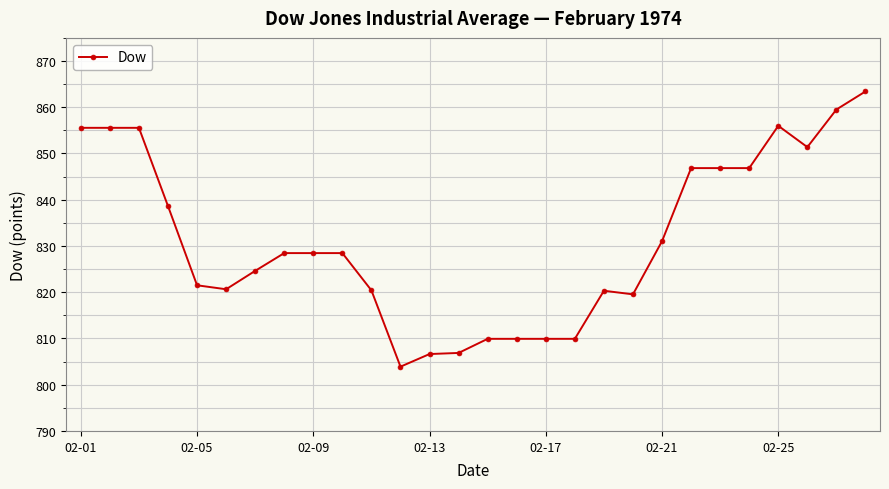

How many categories are shown in the chart?

28